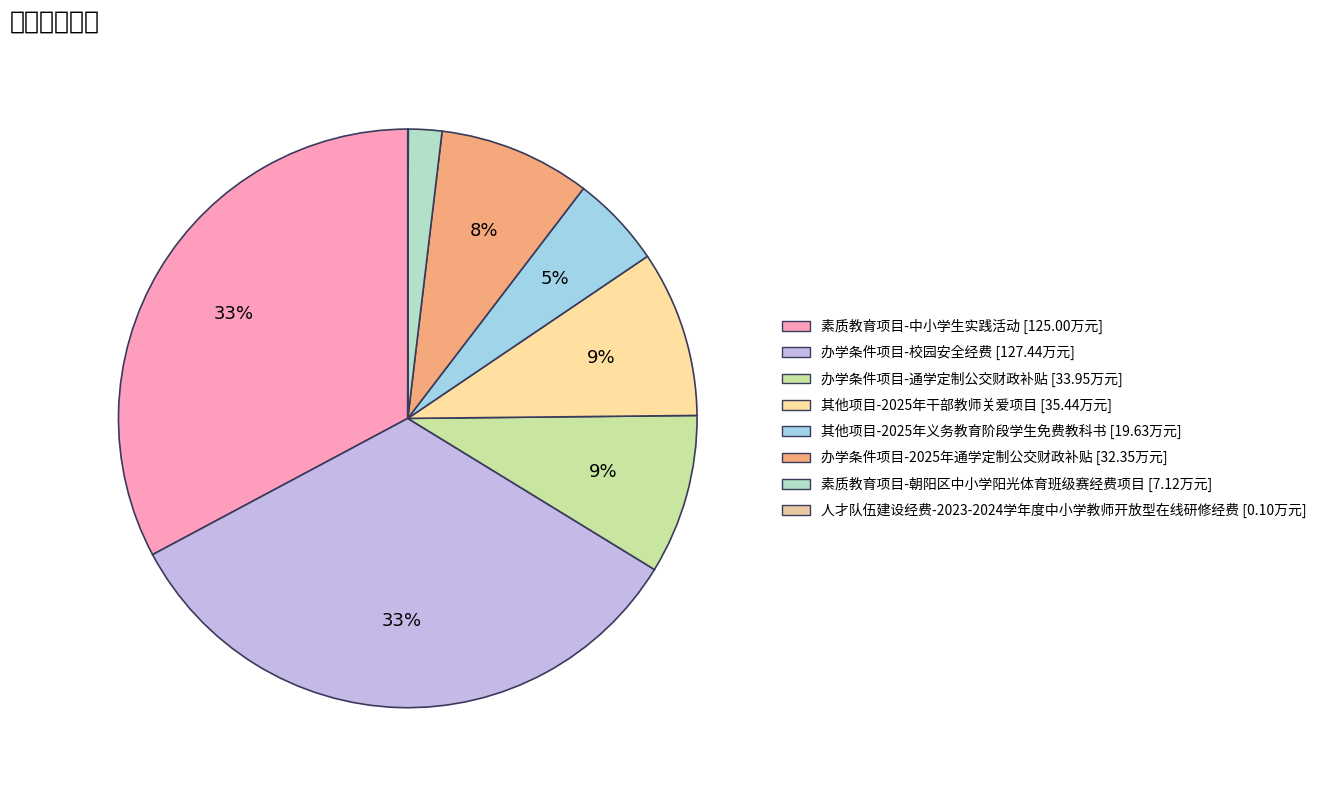

Does any single category account for the majority?

No